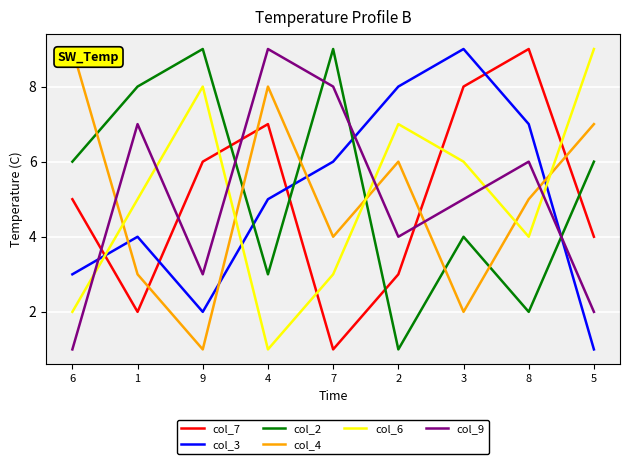

At which label is col_3 closest to 5?

4